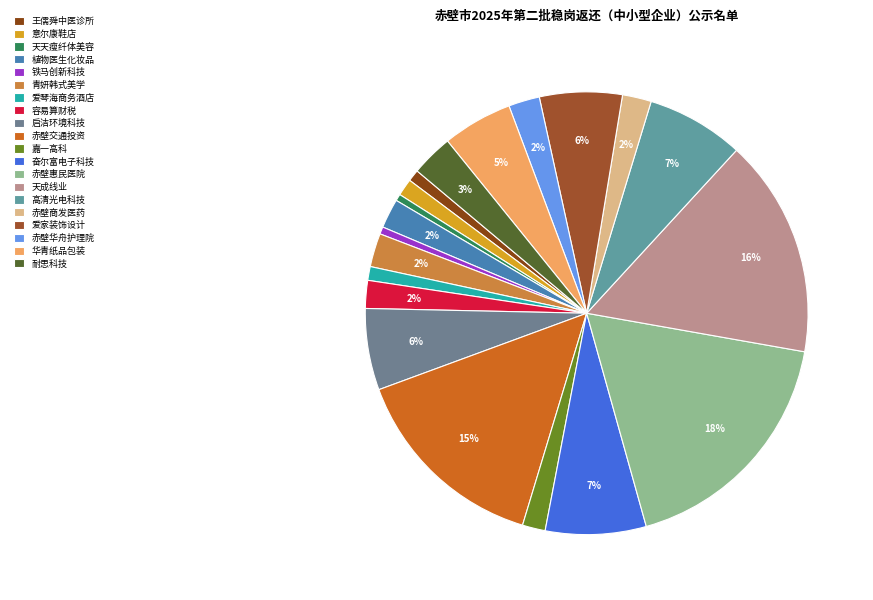

Count the number of slices in the pie.

20